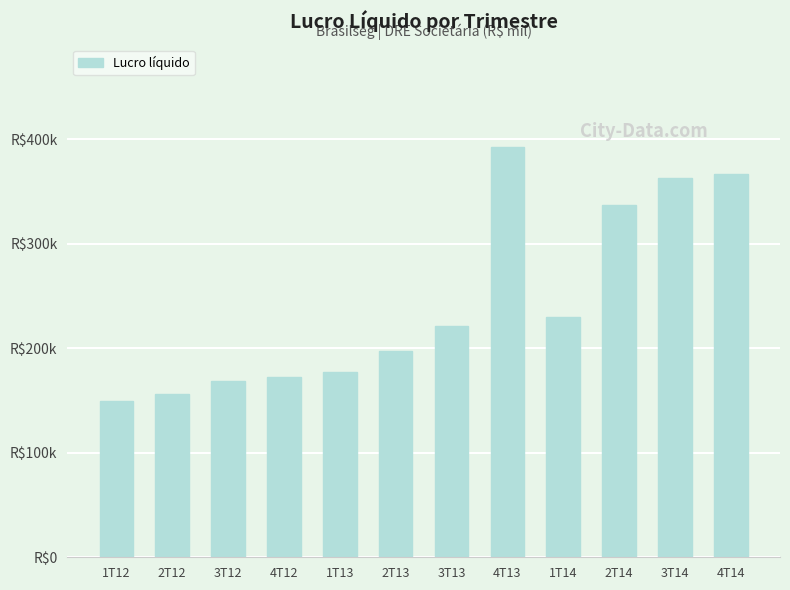

Reading left to right, transcribe all the data shown in this chart.

1T12=149397	2T12=156171	3T12=169025	4T12=172703	1T13=177540	2T13=197216	3T13=221040	4T13=392602	1T14=230078	2T14=336925	3T14=363006	4T14=367299